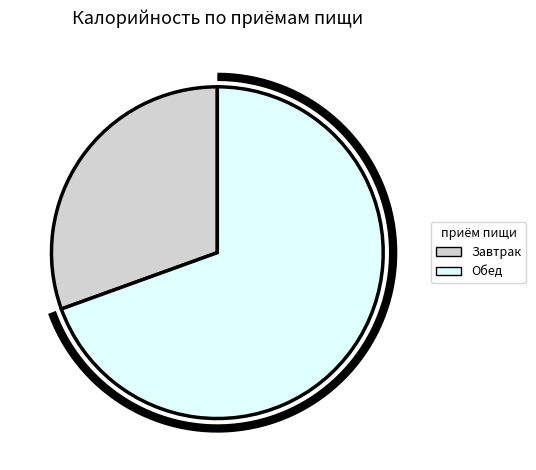

What percentage do Обед and Завтрак together represent?

100.0%